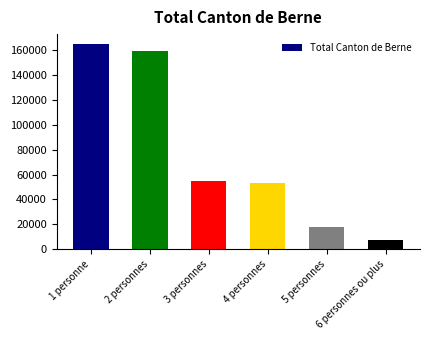

Does the chart contain any negative values?

No